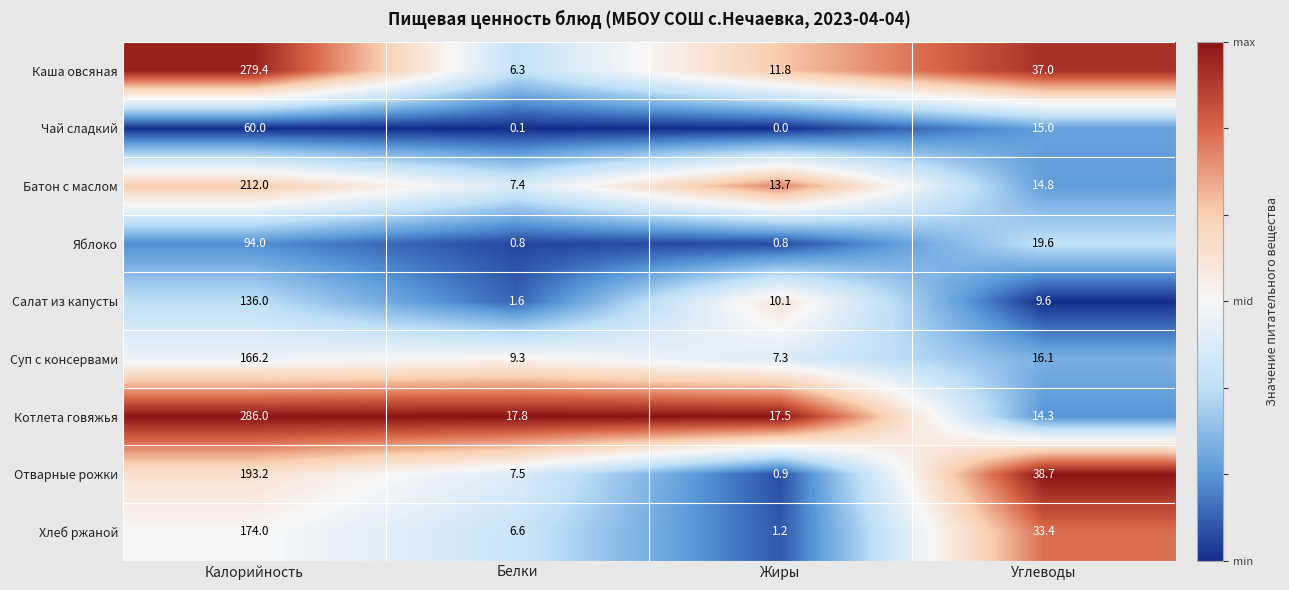

At which label is Яблоко closest to 47?

Углеводы